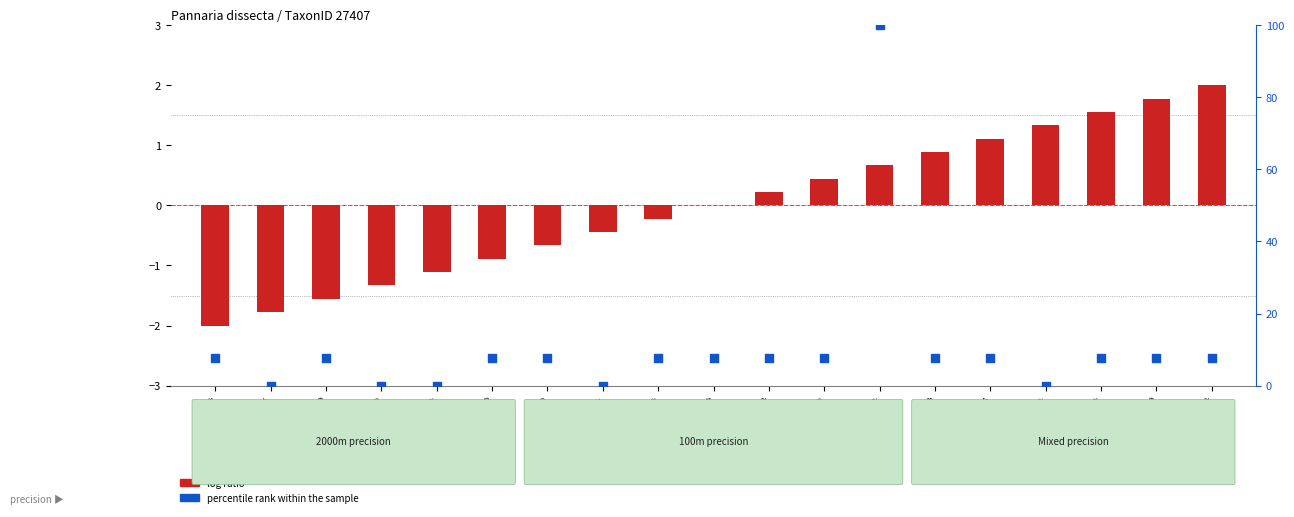

What are all the series names shown in the legend?

log ratio, percentile rank within the sample